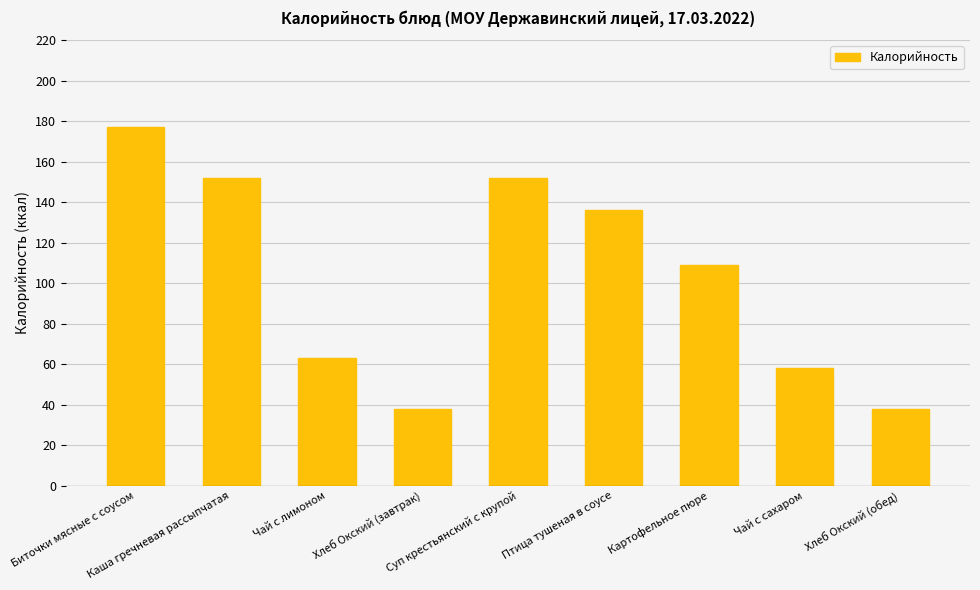

What is the label of the 3rd bar from the right?

Картофельное пюре